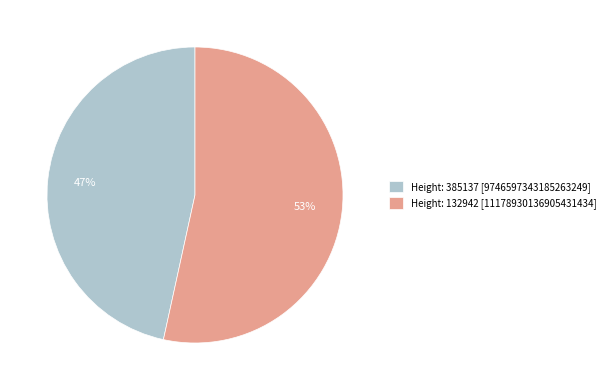

Rank the categories by value from lowest to highest.

Height: 385137 [9746597343185263249], Height: 132942 [11178930136905431434]